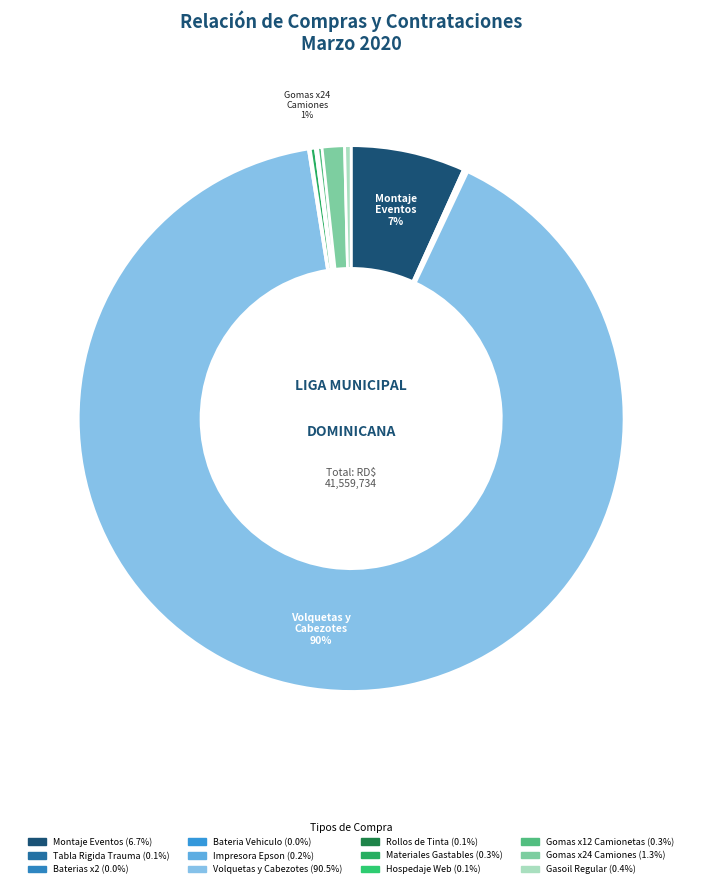

Which slice is the largest?

COMPRA DE VOLQUETAS Y CABEZOTES